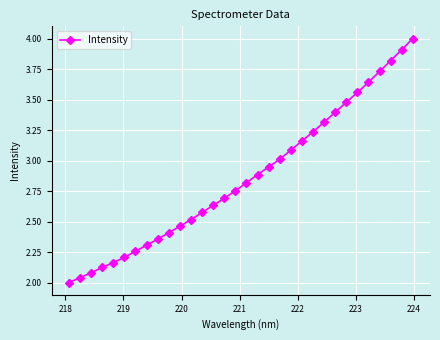

What is the maximum value shown in the chart?

4.0